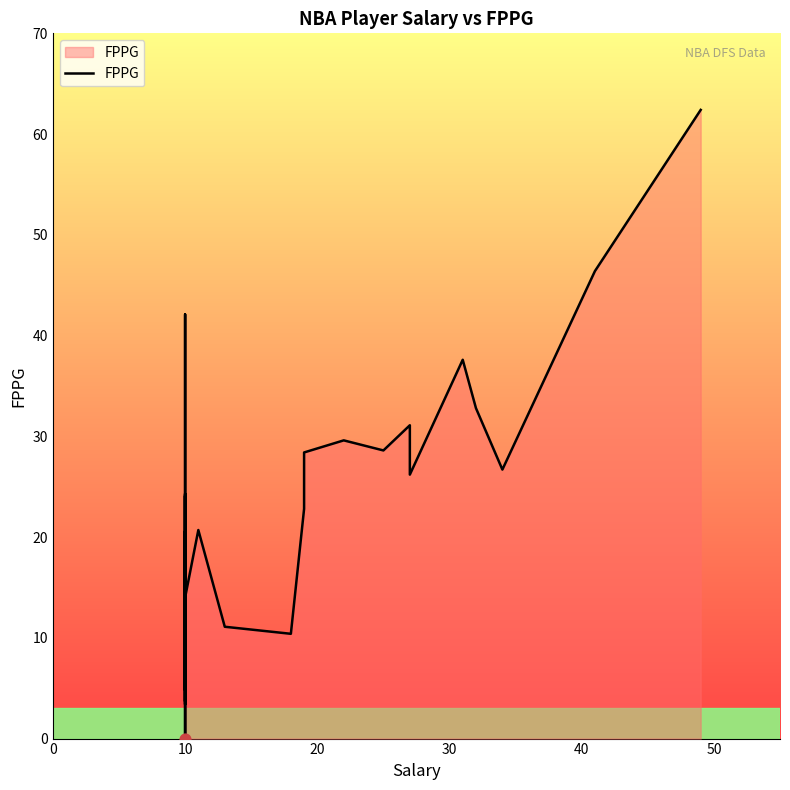

What is the change in value from 20 to 13?

-0.3